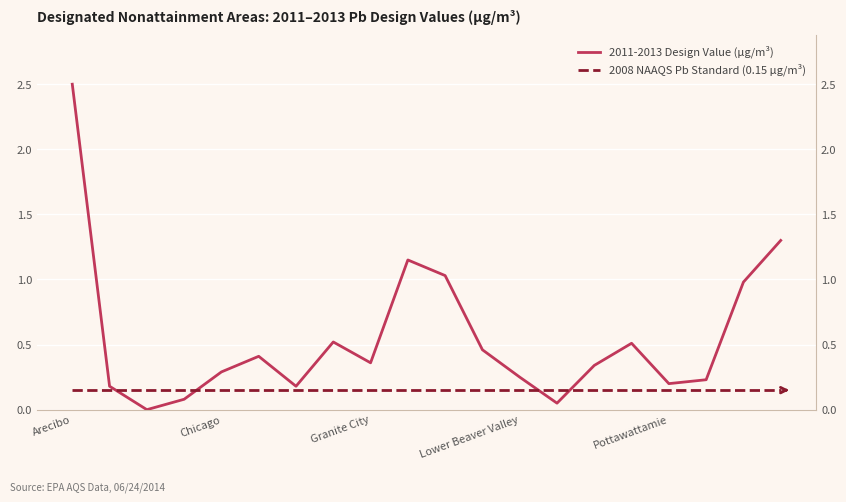

List the labels in order of value, smallest first.

Bellefontaine, Lyons, Bristol, Belding, Delta, Pottawattamie, Saline County, Lower Beaver Valley, Chicago, Muncie, Granite City, Cleveland, Los Angeles, North Reading, Frisco, Tampa, Jefferson County, Iron/Dent/Reynolds, Troy, Arecibo